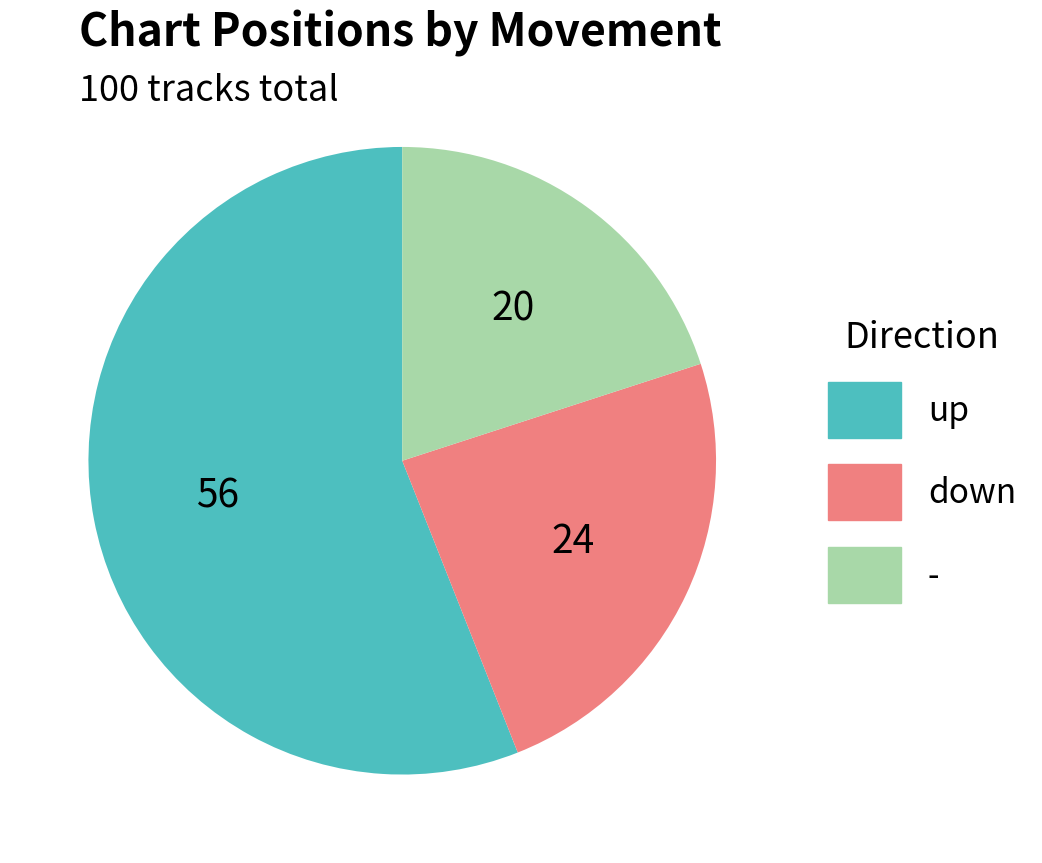

Between - and down, which is larger?

down